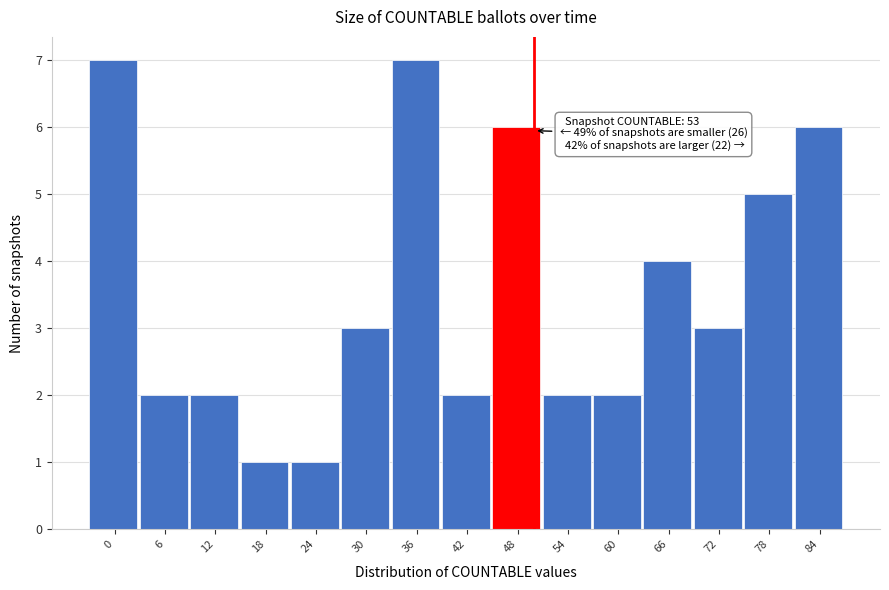

Reading left to right, transcribe all the data shown in this chart.

0=7	6=2	12=2	18=1	24=1	30=3	36=7	42=2	48=6	54=2	60=2	66=4	72=3	78=5	84=6